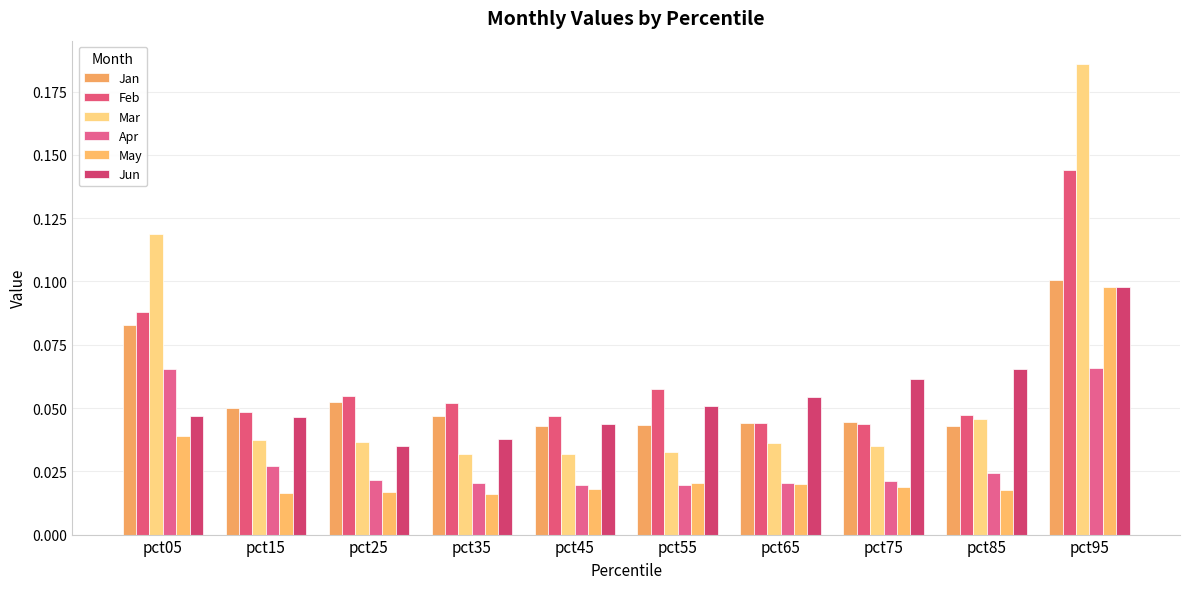

Which series has the largest range (max minus min)?

Mar